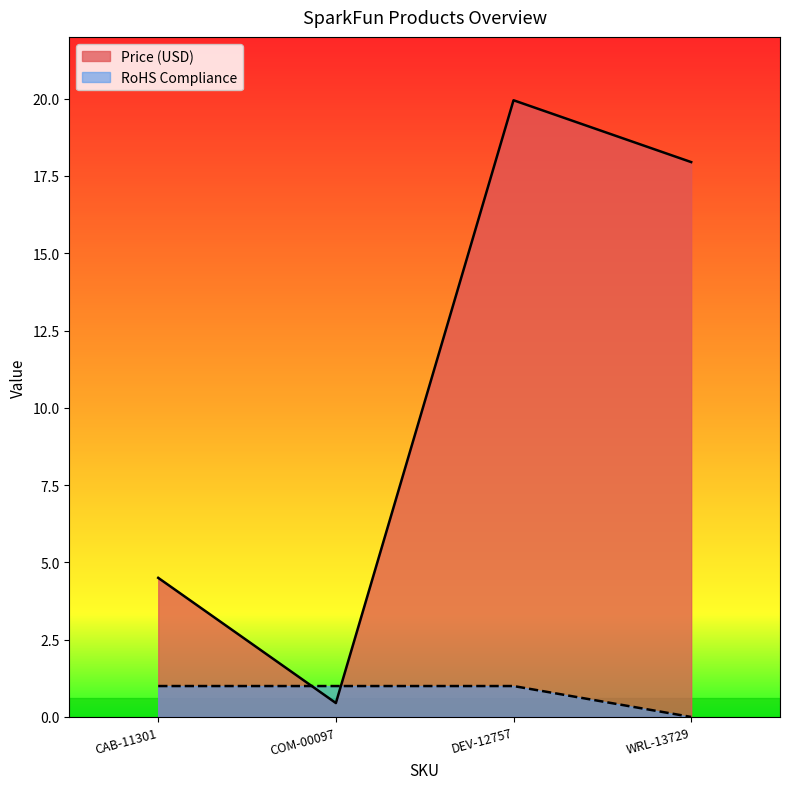

Between DEV-12757 and WRL-13729, which series saw the biggest shift?

Price (USD)